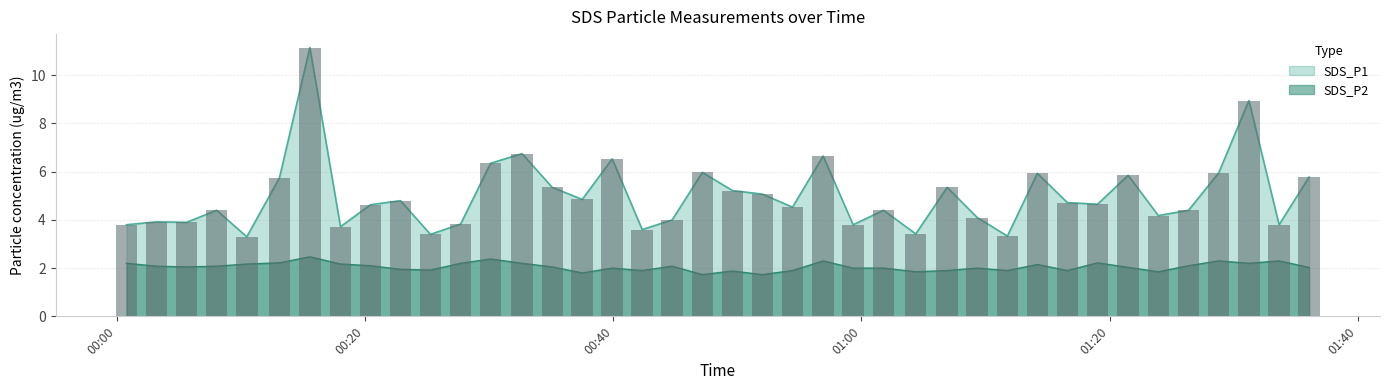

At which label is SDS_P1 closest to 7?

2022/04/11 00:32:39